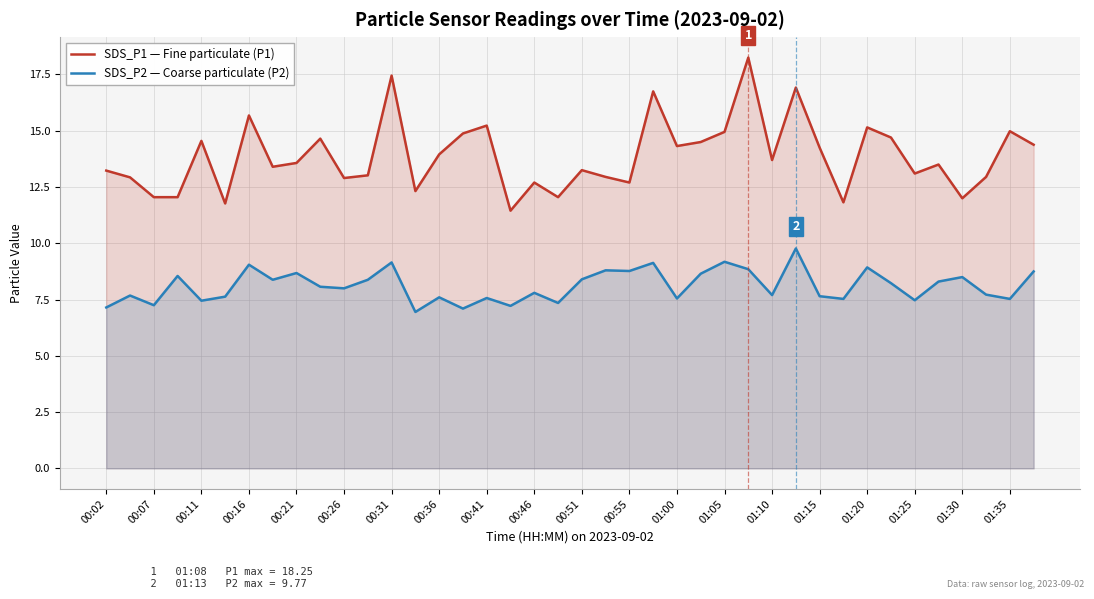

The value of SDS_P2 — Coarse particulate (P2) at 01:35 is 13.2. True or false?

False